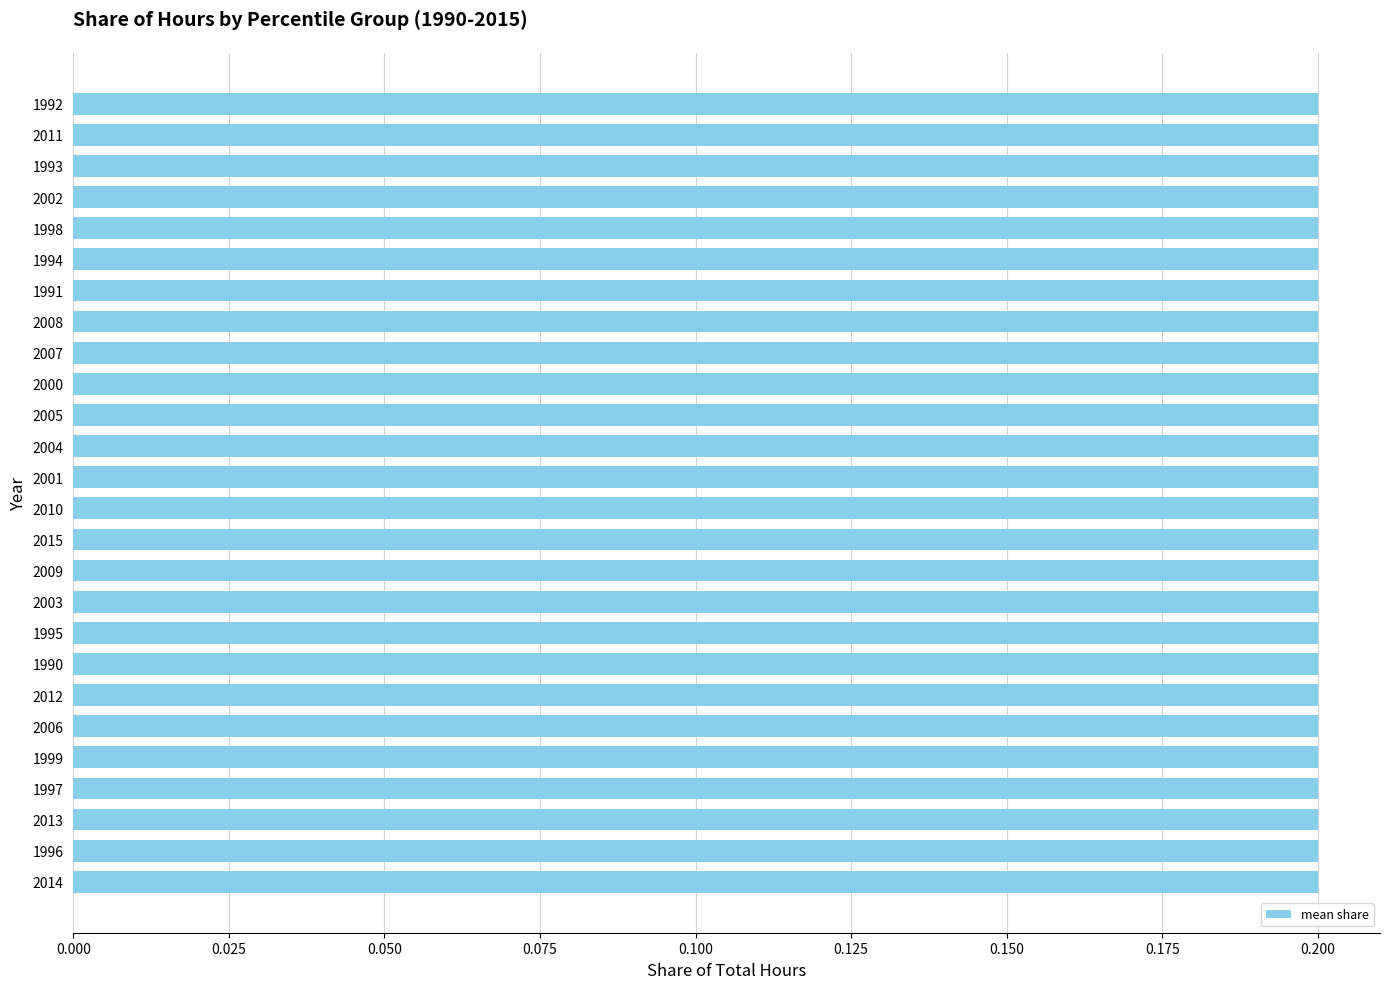

Which has a higher value, 2001 or 1997?

2001